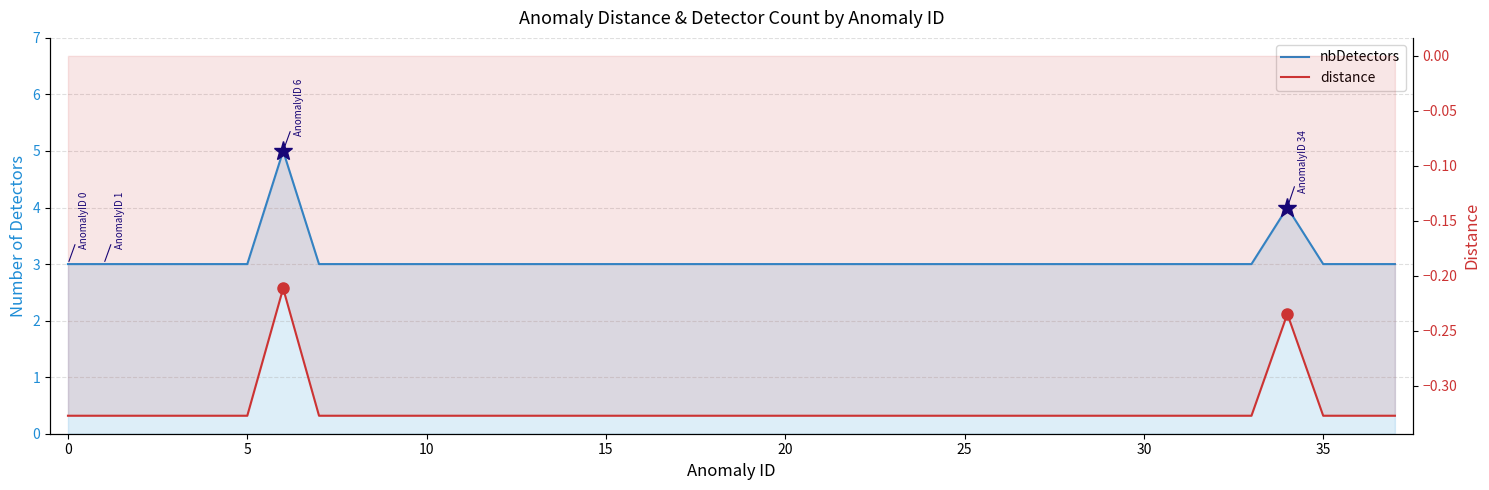

How many series are shown in this chart?

2